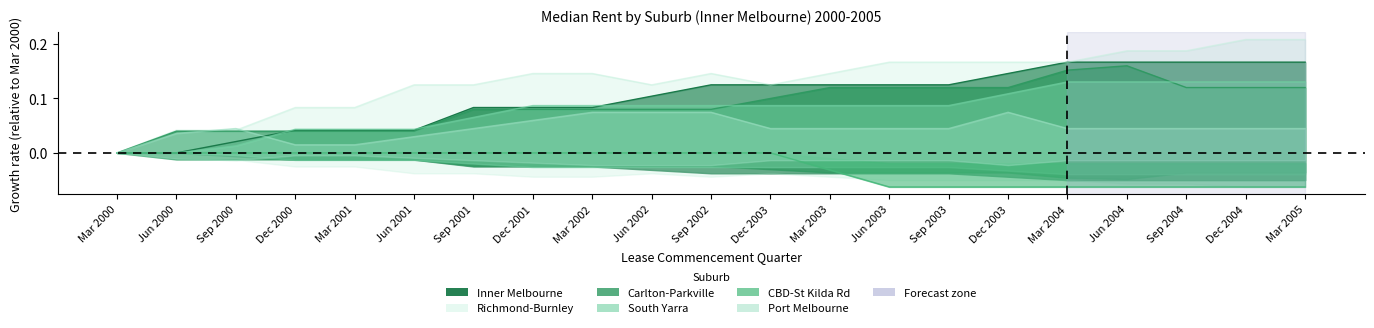

What is the difference between the maximum and second lowest values in the South Yarra series?

0.1